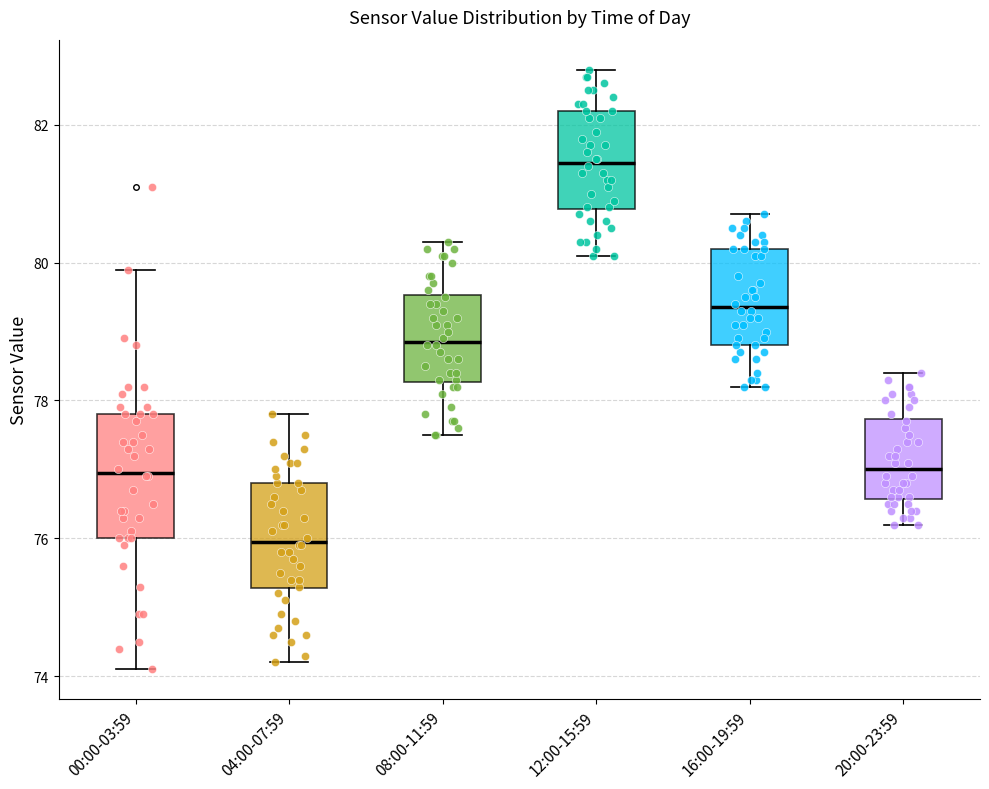

Which box's median line is the highest?

12:00-15:59